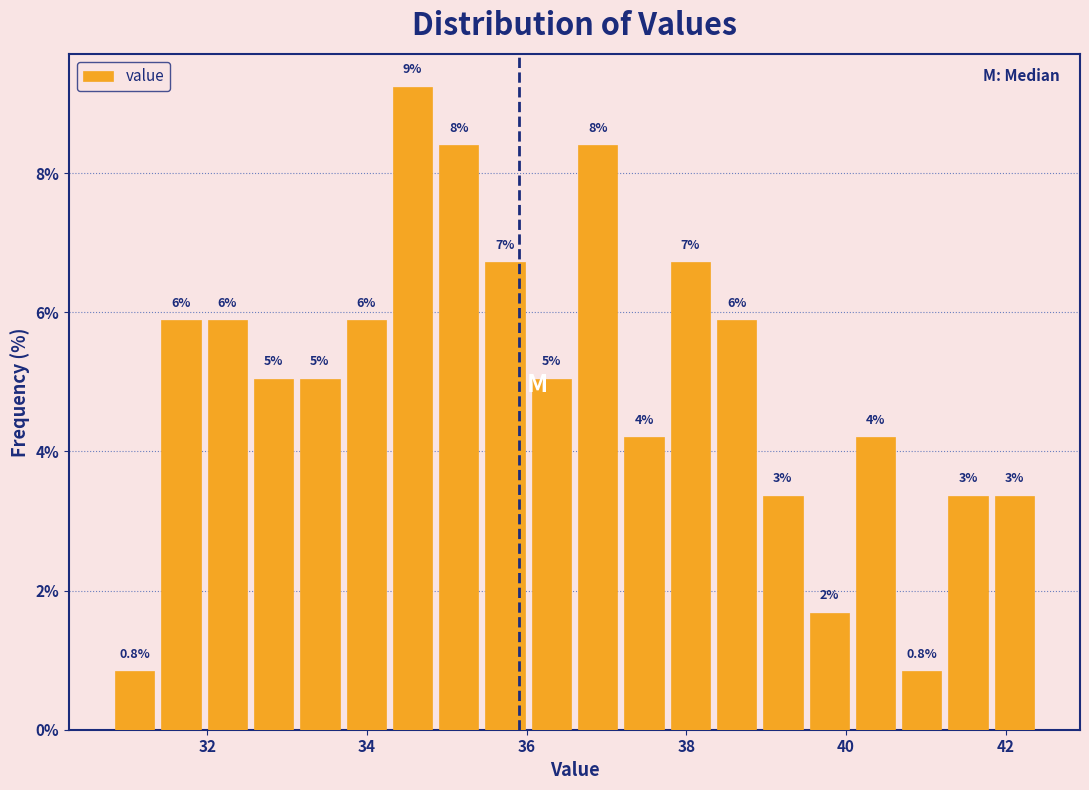

Read against the x-axis, roughly where is the centre of the tallest bar?

34.6